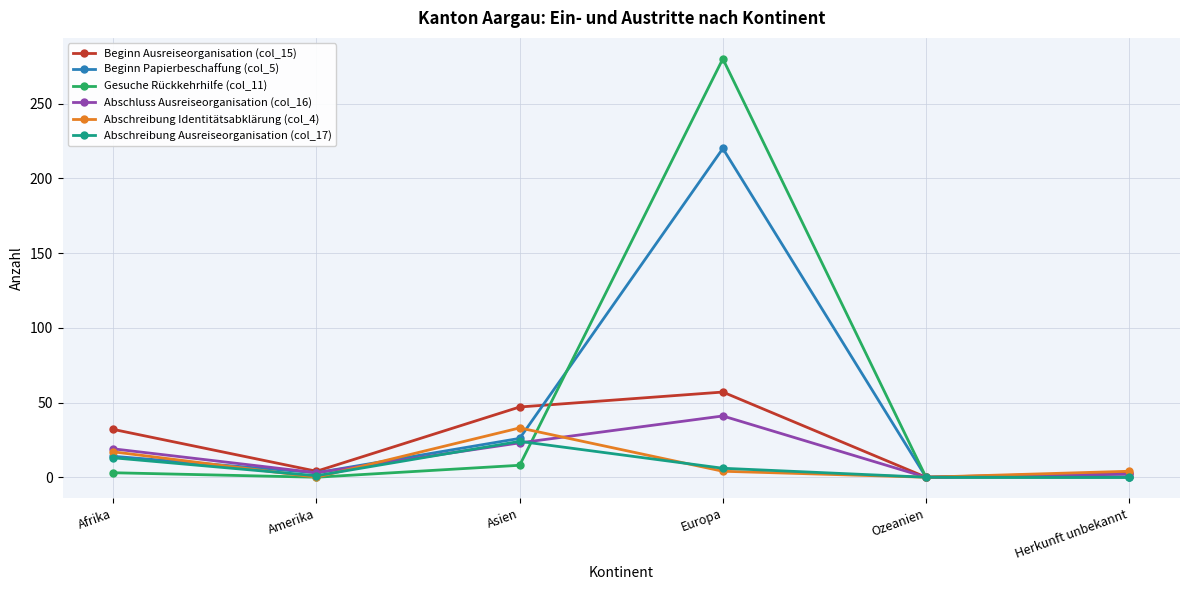

Is the value of Gesuche Rückkehrhilfe (col_11) at Ozeanien greater than the value of Abschreibung Identitätsabklärung (col_4) at Asien?

No